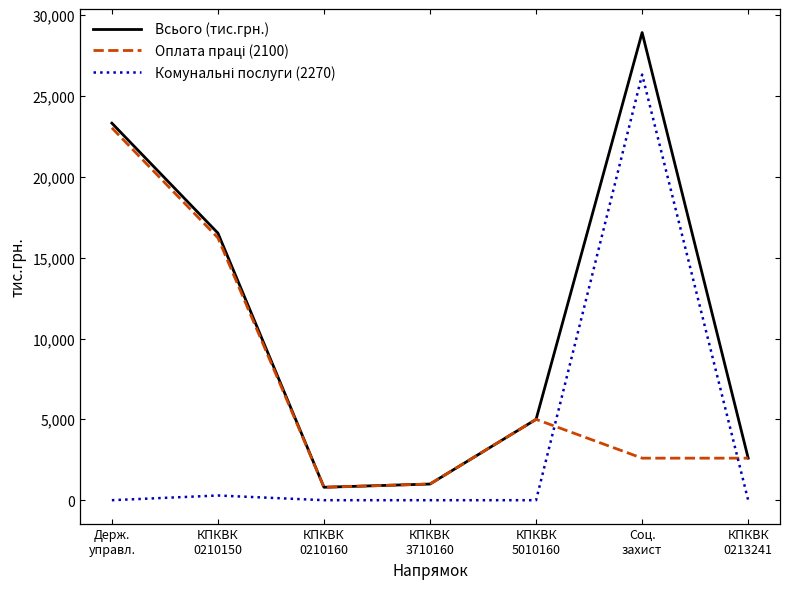

Which series has the largest total across all categories?

Всього (тис.грн.)